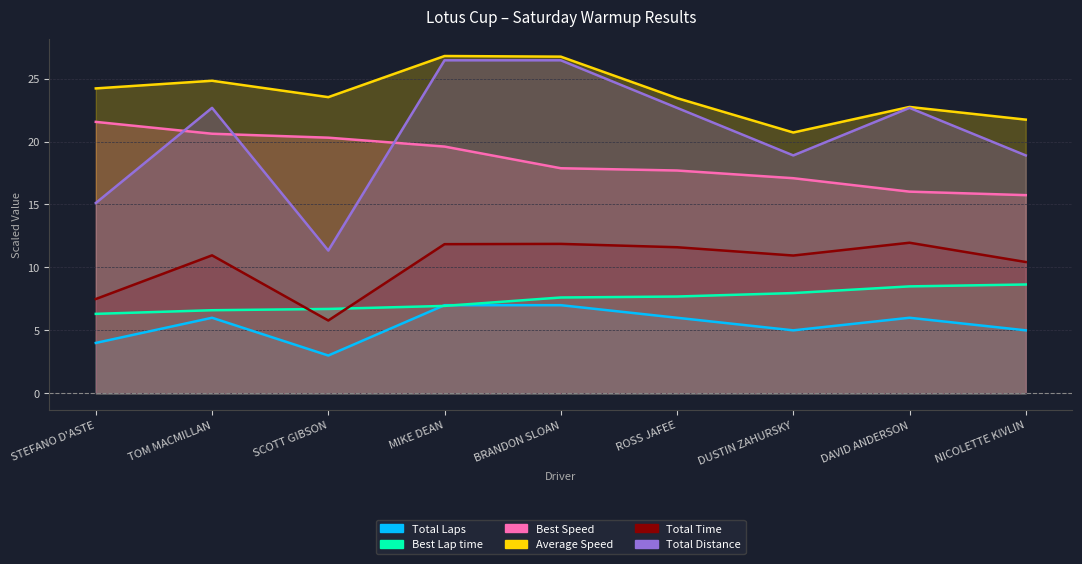

What value does the Total Distance series have at NICOLETTE KIVLIN?

5.0